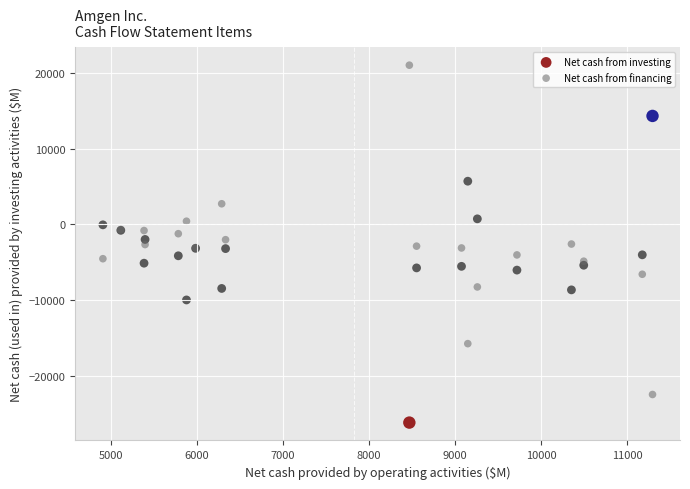

What are all the series names shown in the legend?

Net cash from investing, Net cash from financing